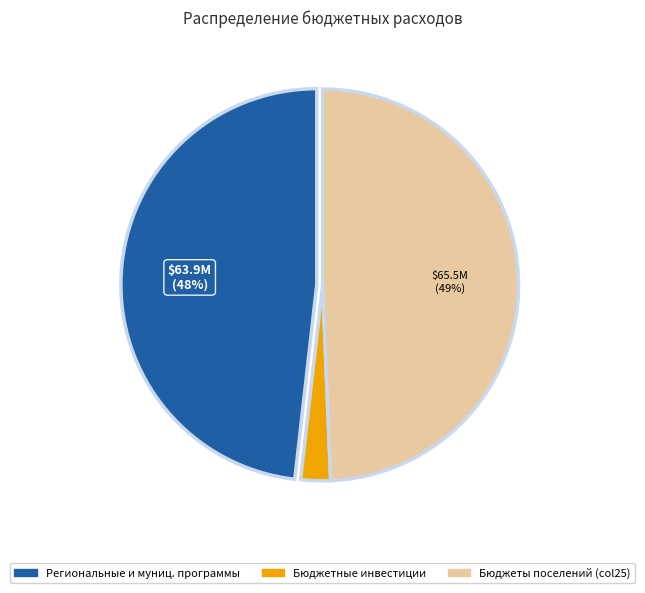

How many segments does this pie chart have?

3